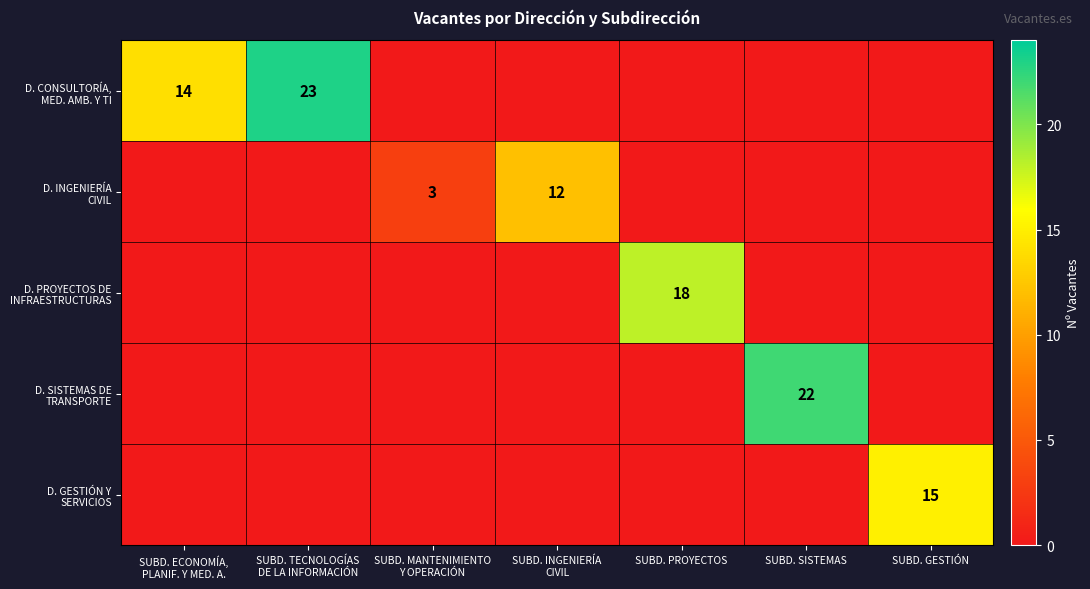

What is the average value of the D. GESTIÓN Y SERVICIOS series?

2